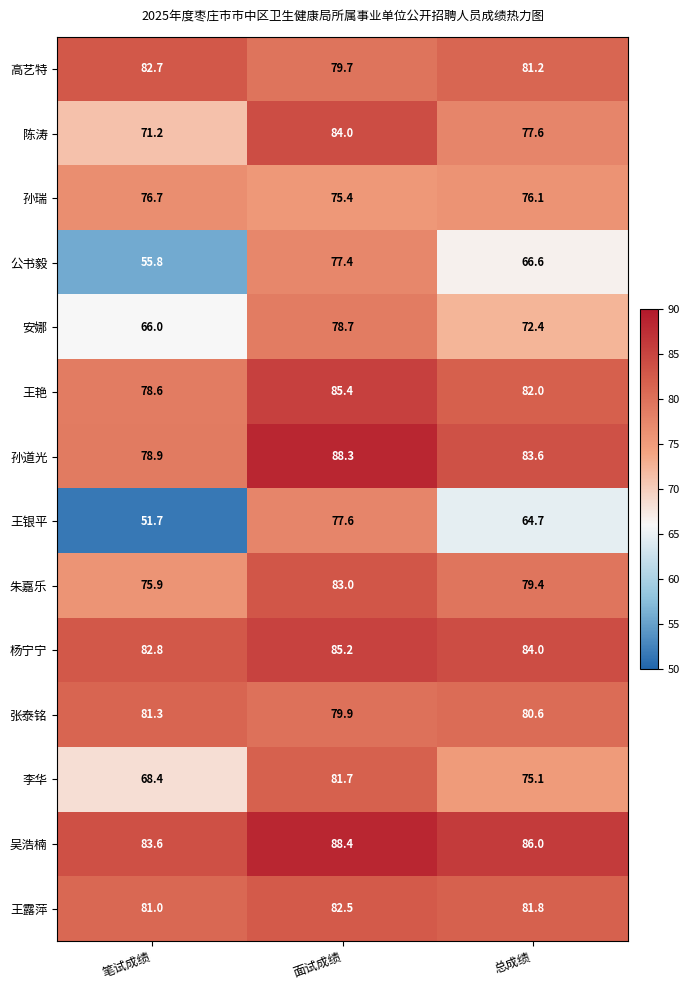

True or false: 张泰铭 has a value of 30.5 at 笔试成绩.

False